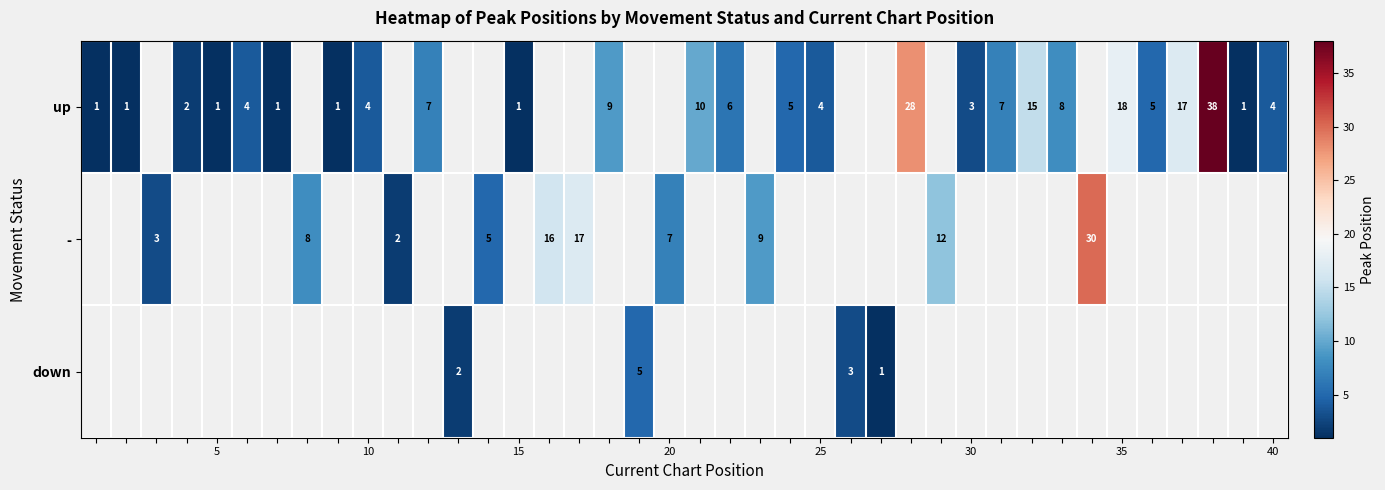

How many categories are shown in the chart?

40